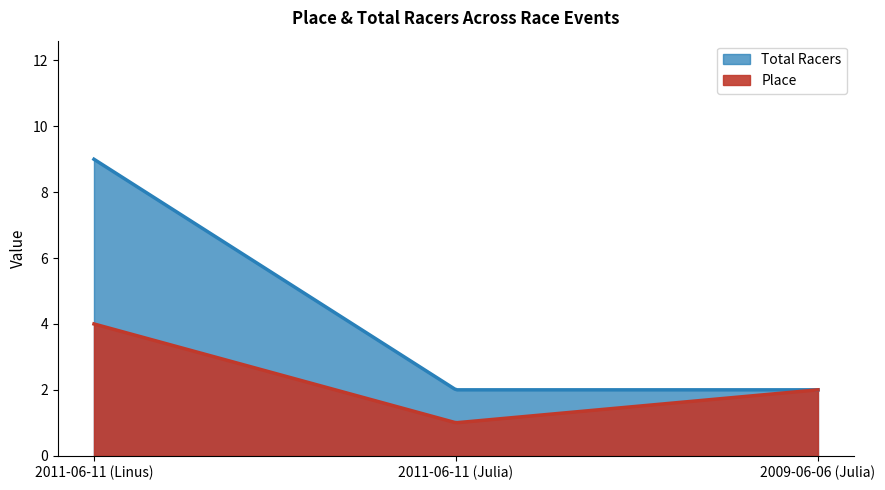

What is the minimum value for Total Racers?

2